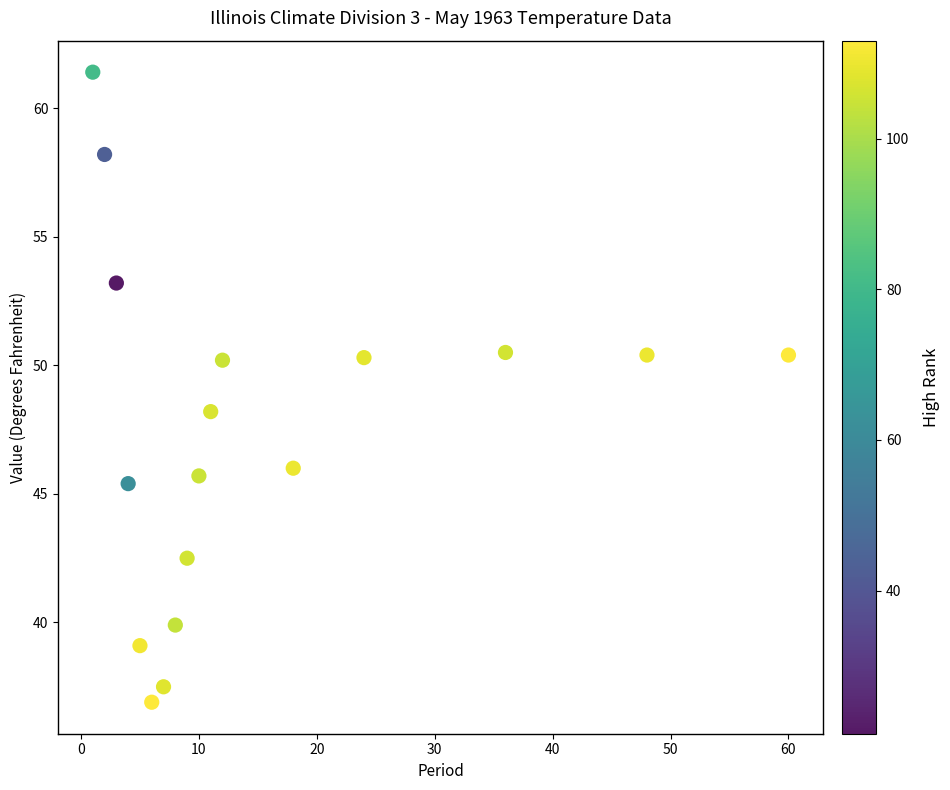

What is the range of Y values (max minus min)?

24.5